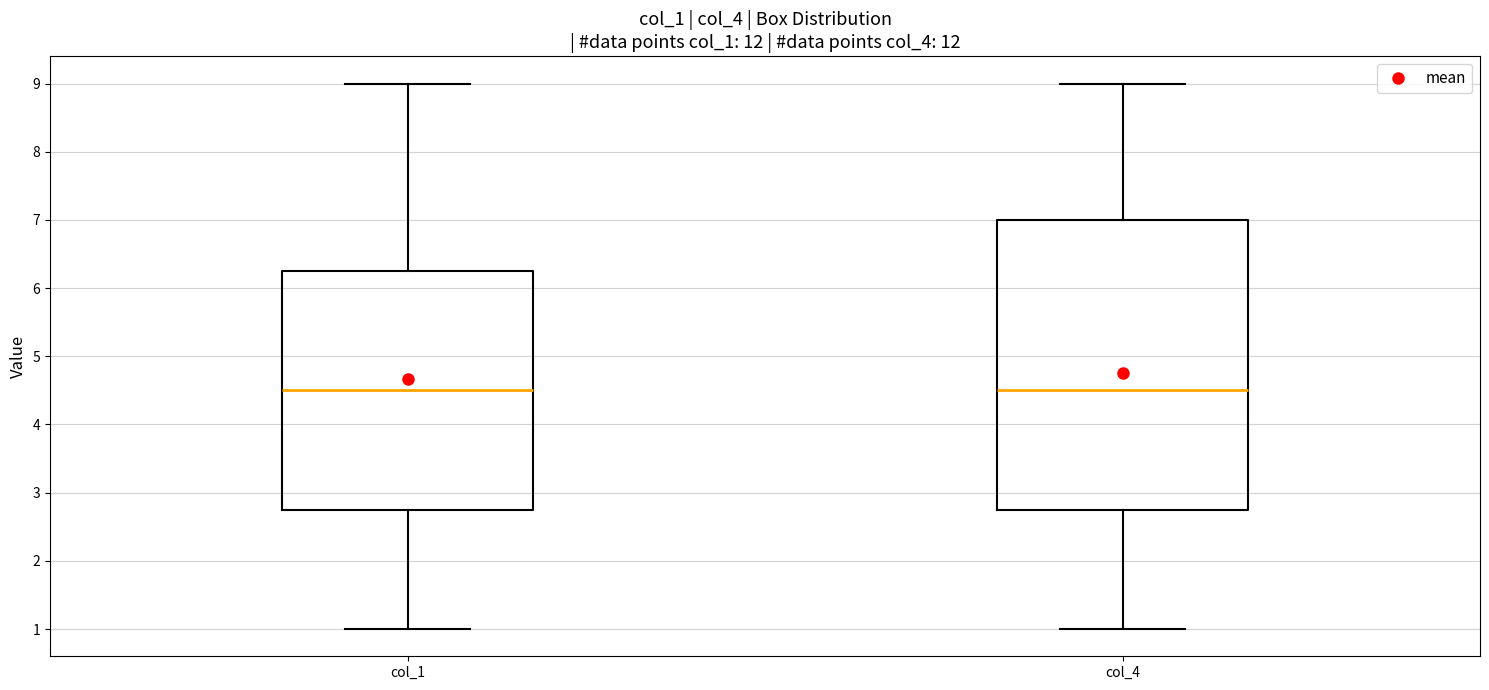

Reading left to right, transcribe this box plot: for each box, give where its median line is, the range the box spans, and where its two whiskers end, as read against the y-axis. The values are not printed on the chart, so give them approximately, as read against the axis.

col_1: median 4.5, box 2.8 to 6.3, whiskers 1.0 to 9.0
col_4: median 4.5, box 2.8 to 7.0, whiskers 1.0 to 9.0